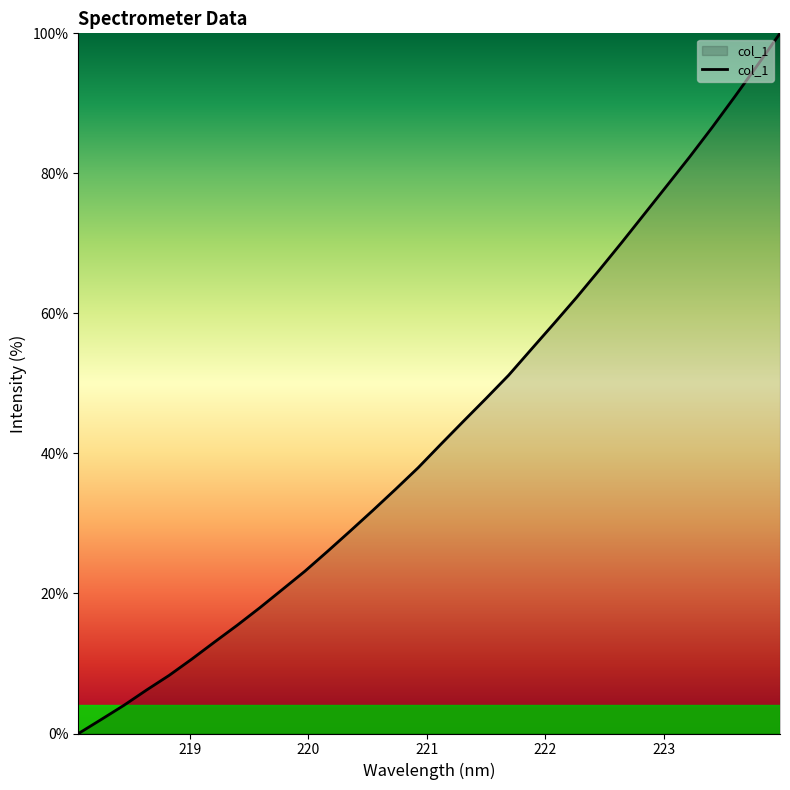

What is the maximum value shown in the chart?

100.0